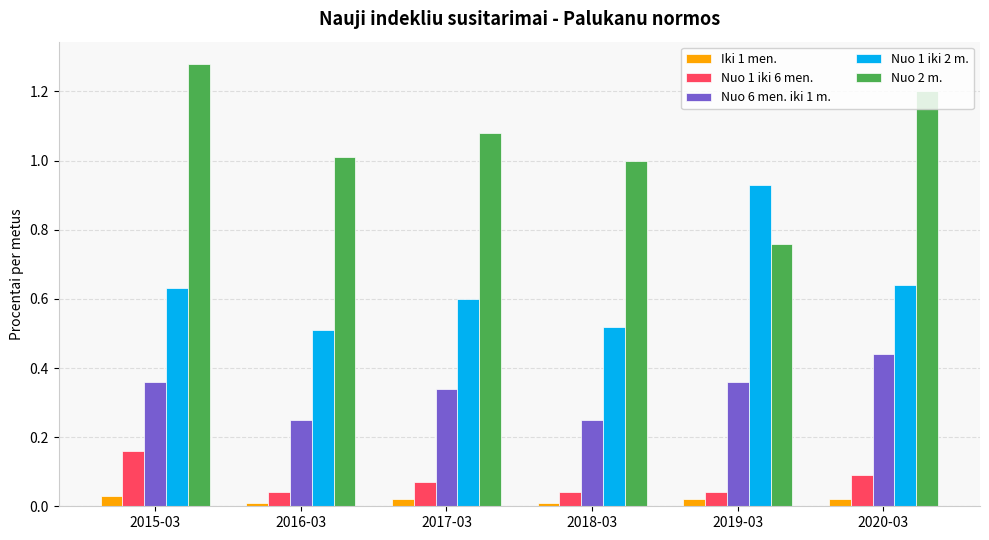

What are all the series names shown in the legend?

Iki 1 men., Nuo 1 iki 6 men., Nuo 6 men. iki 1 m., Nuo 1 iki 2 m., Nuo 2 m.